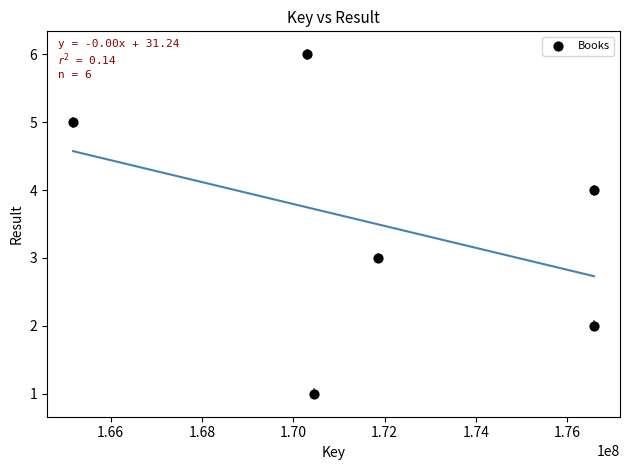

What is the range of X values (max minus min)?

11408564